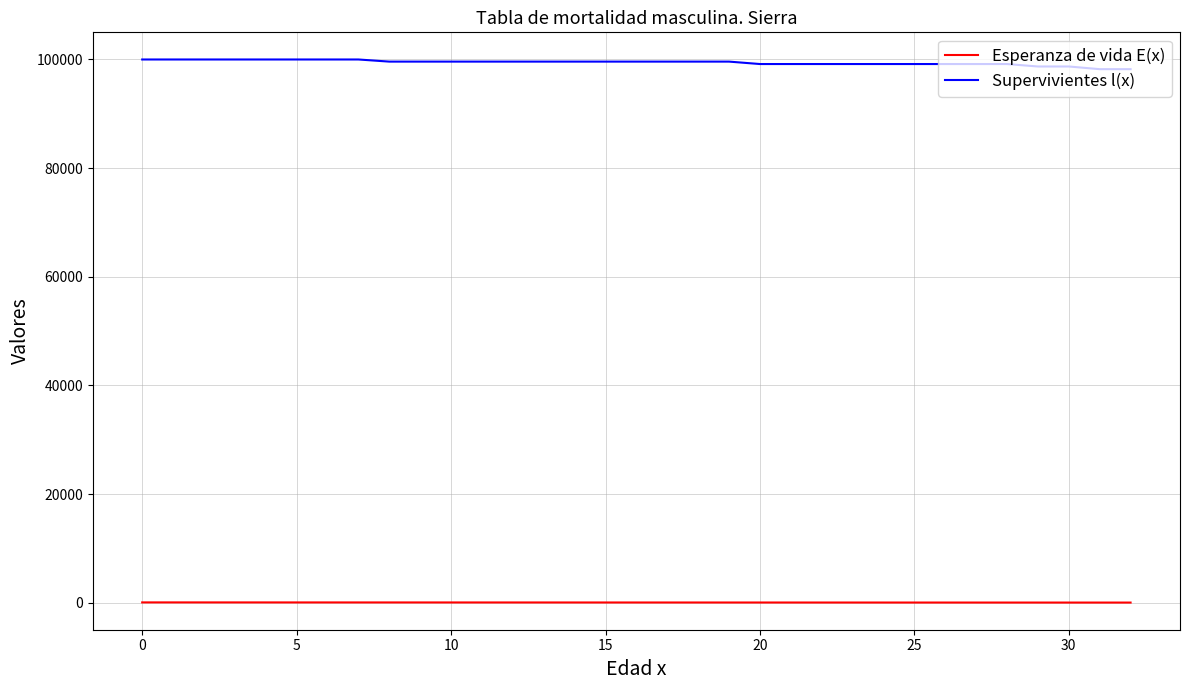

True or false: Esperanza de vida E(x) and Supervivientes l(x) intersect in this chart.

False